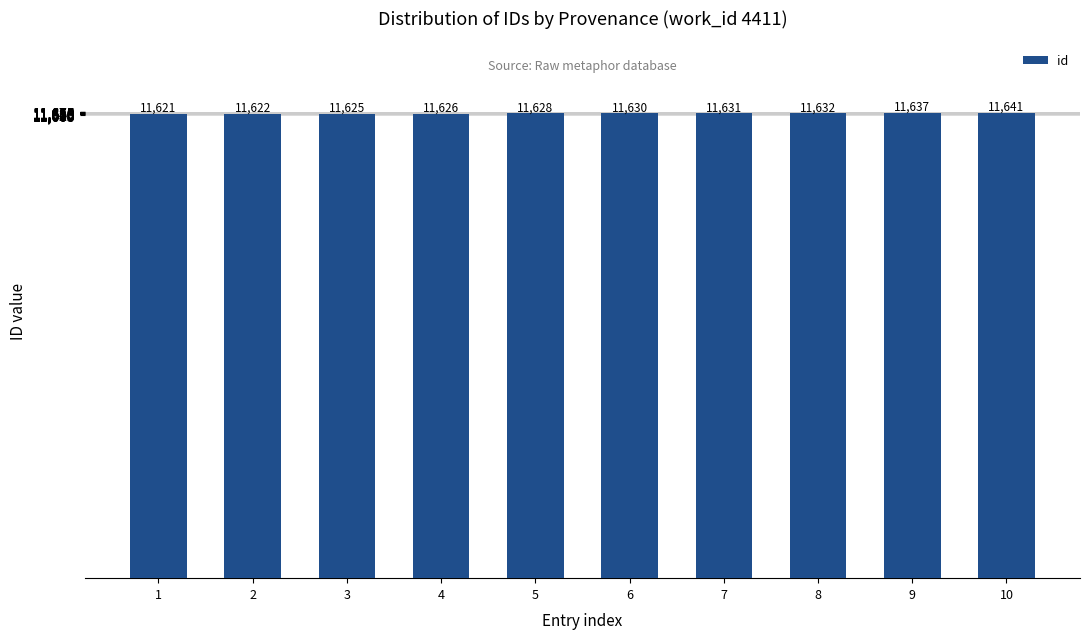

Rank the categories by value from lowest to highest.

1, 2, 3, 4, 5, 6, 7, 8, 9, 10